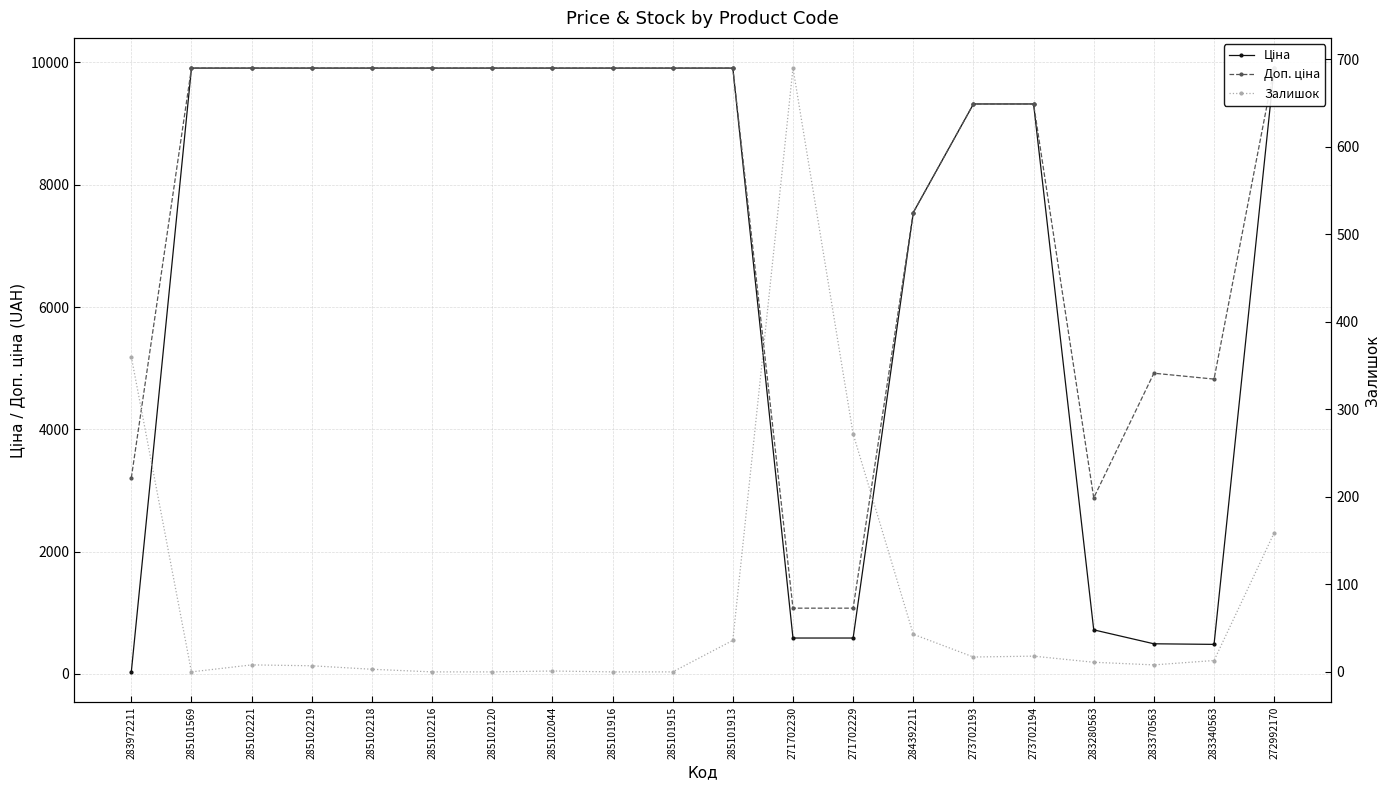

List the labels in order of Доп. ціна value, smallest first.

271702230, 271702229, 283280563, 283972211, 283340563, 283370563, 284392211, 273702193, 273702194, 285101569, 285102221, 285102219, 285102218, 285102216, 285102120, 285102044, 285101916, 285101915, 285101913, 272992170